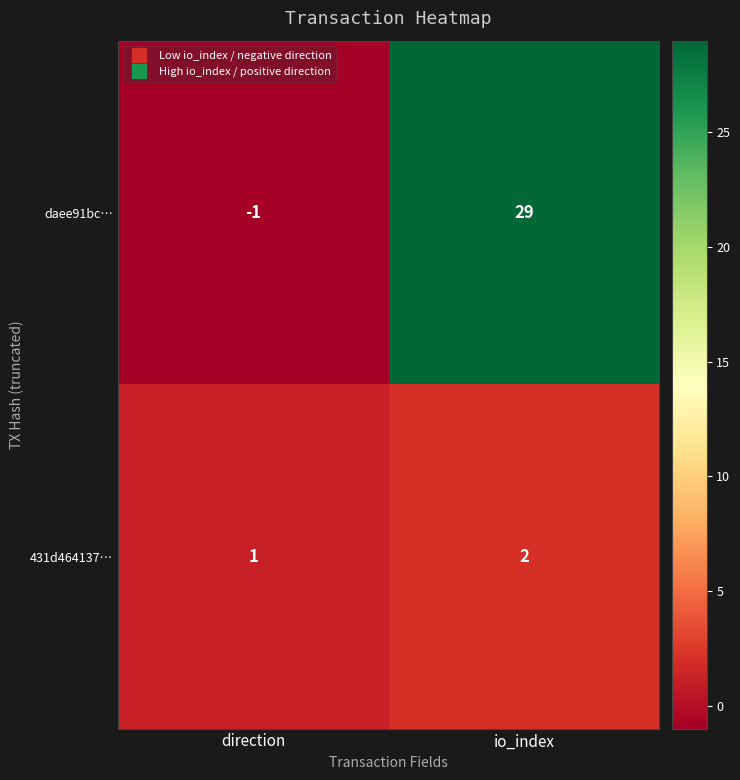

Which label corresponds to the largest value in the chart?

io_index